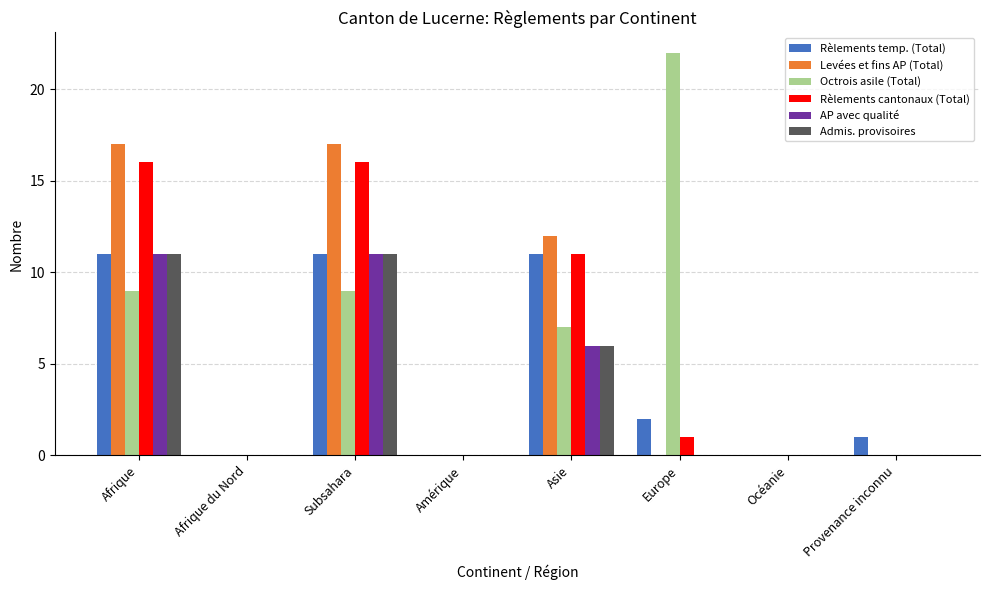

What is the sum of the Rèlements cantonaux (Total) values at Afrique and Océanie?

16